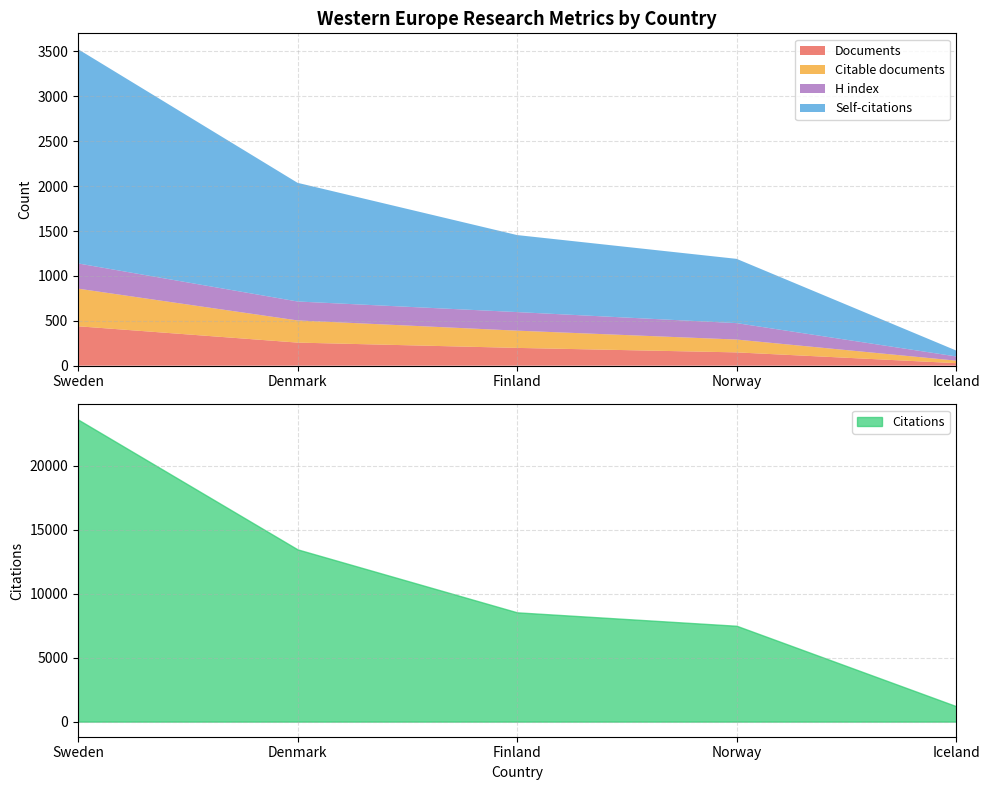

True or false: Documents has a value of 257 at Denmark.

True